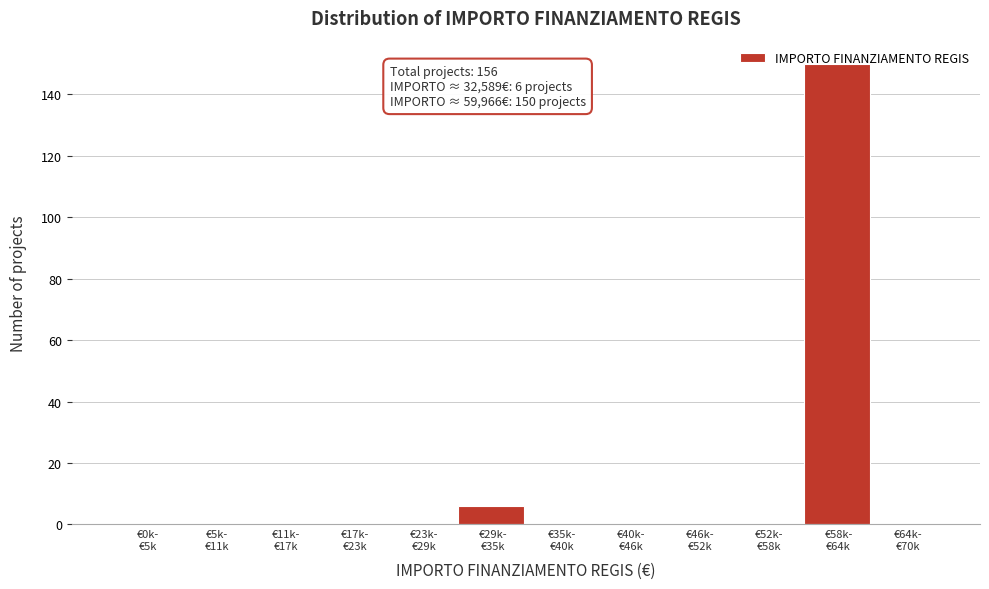

What is the maximum value shown in the chart?

150